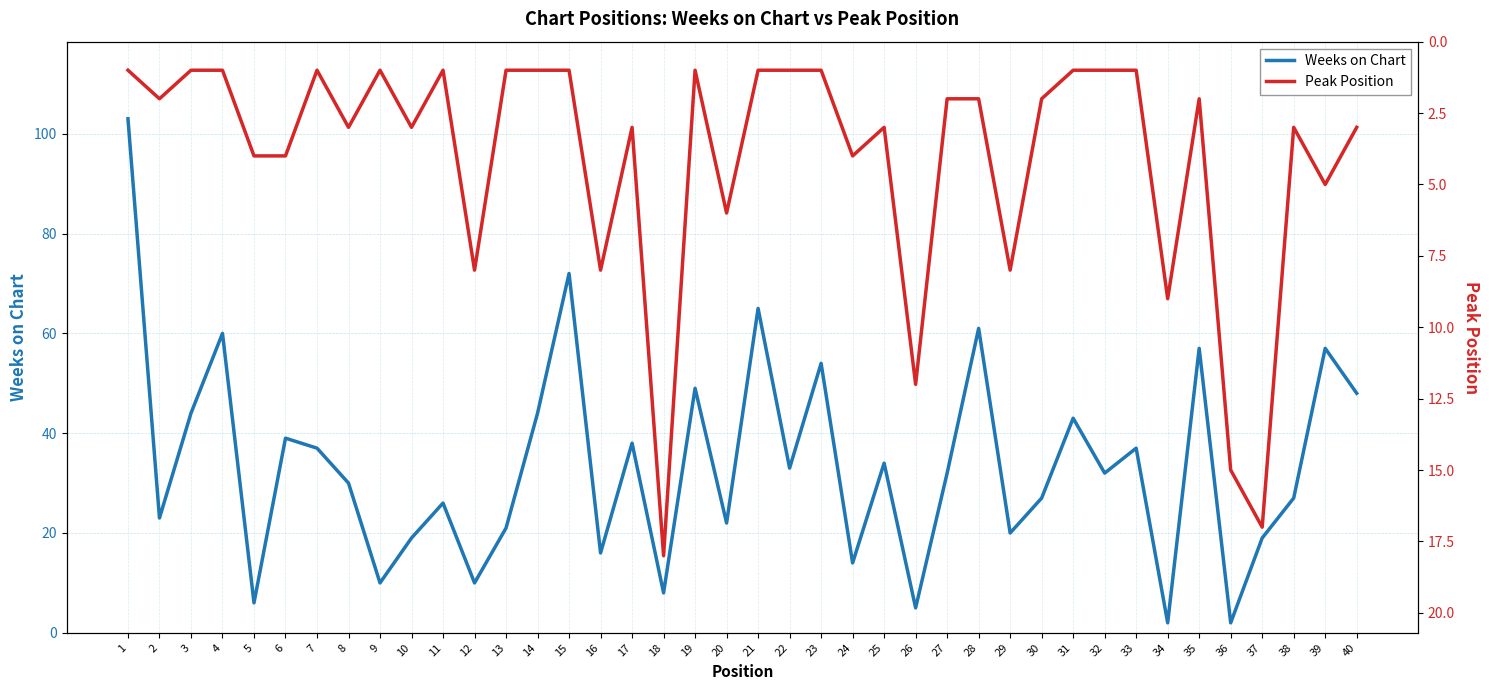

Which has a higher value, 9 or 38?

38